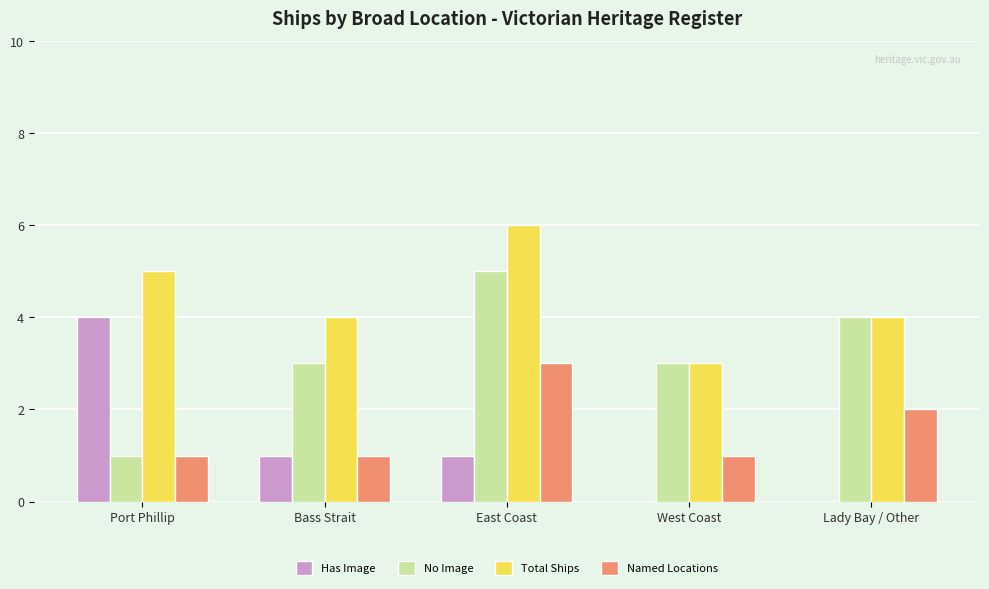

Which series has the largest total across all categories?

Total Ships